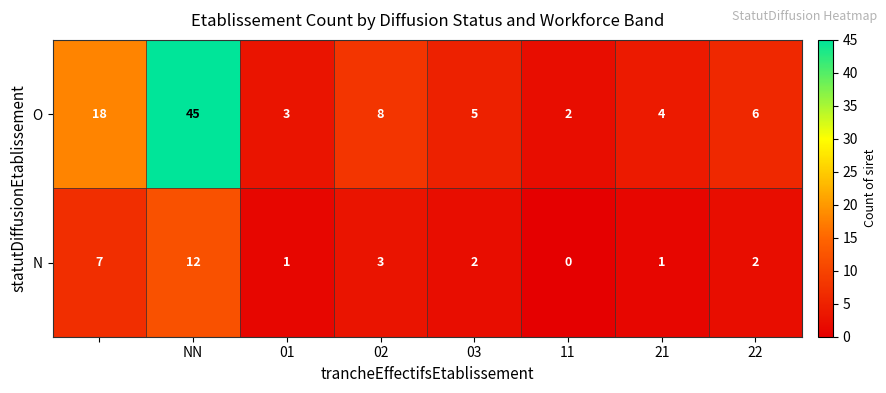

Which series has the widest spread of values?

O